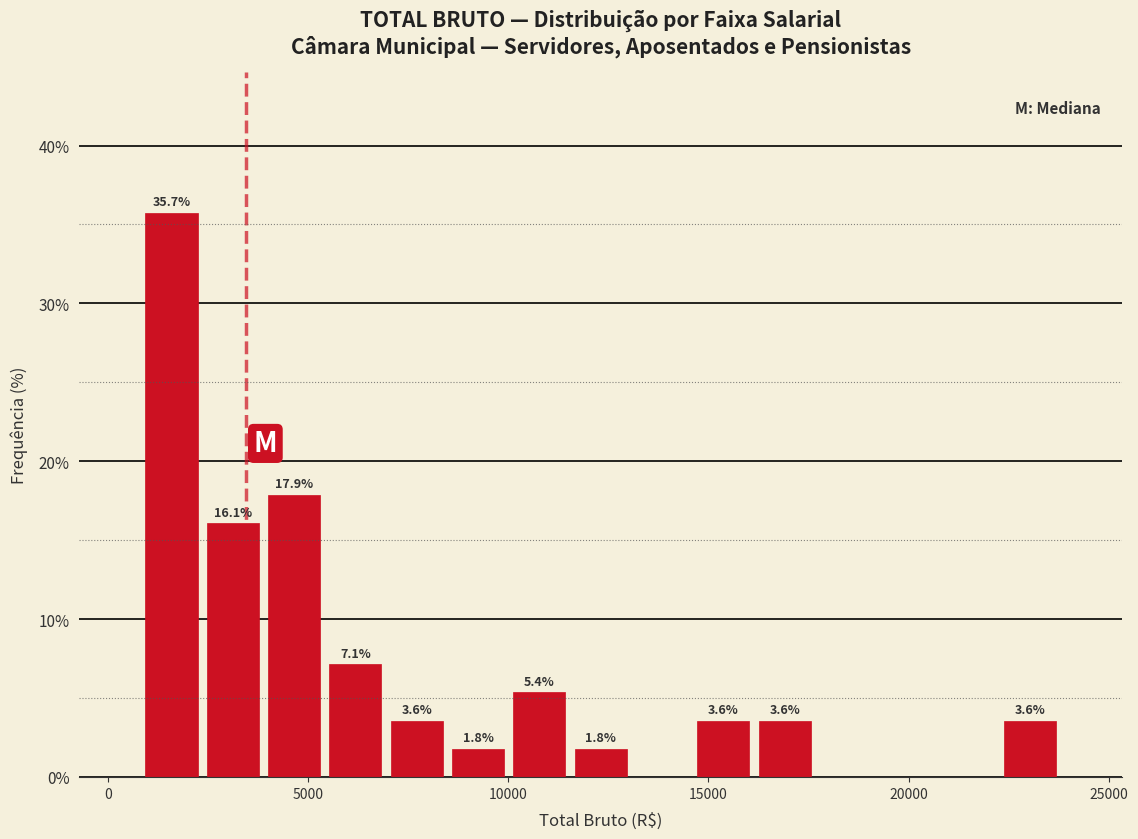

Read against the x-axis, roughly where is the centre of the tallest bar?

1500